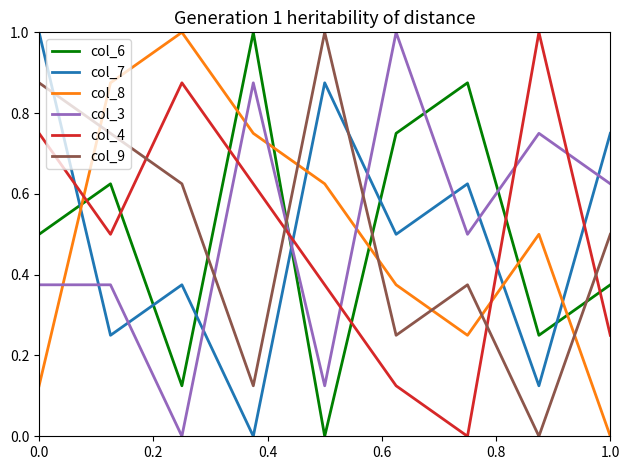

True or false: col_7 has more than 0 points higher than both neighbors.

True